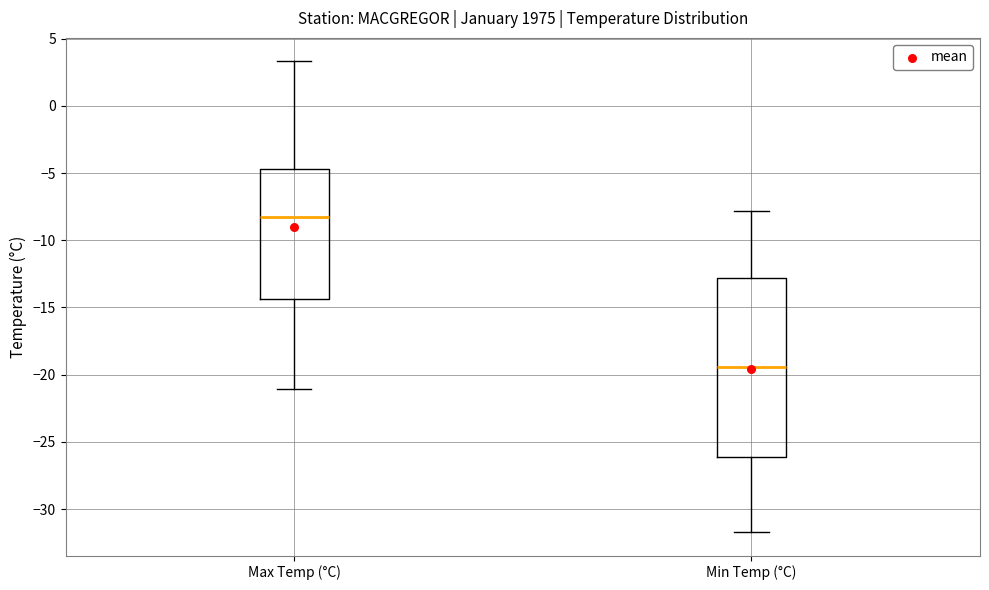

Reading left to right, transcribe this box plot: for each box, give where its median line is, the range the box spans, and where its two whiskers end, as read against the y-axis. The values are not printed on the chart, so give them approximately, as read against the axis.

Max Temp (°C): median -8.5, box -14.5 to -4.5, whiskers -21.0 to 3.5
Min Temp (°C): median -19.5, box -26.0 to -13.0, whiskers -31.5 to -8.0